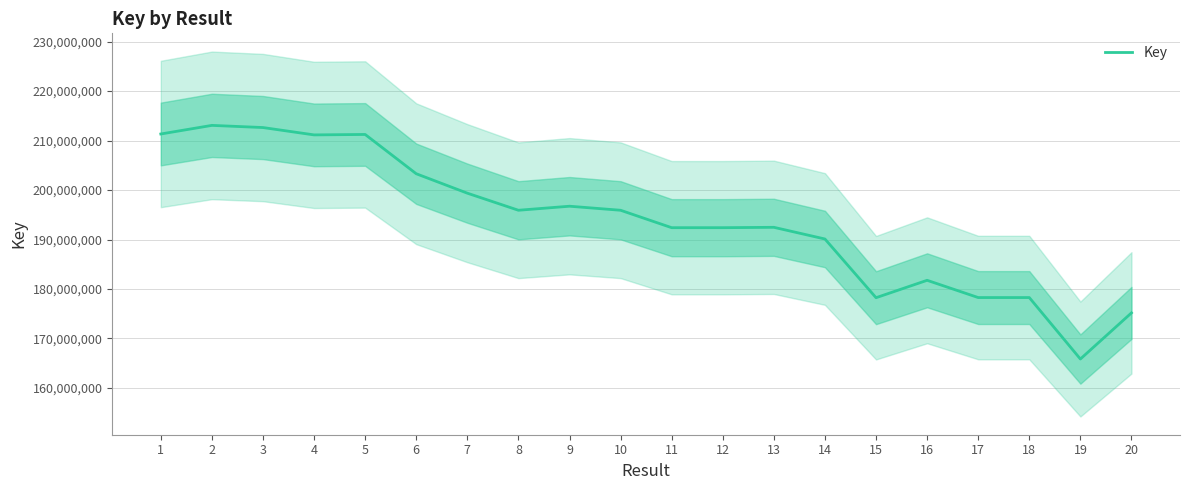

What is the change in value from 16 to 17?

-3487749